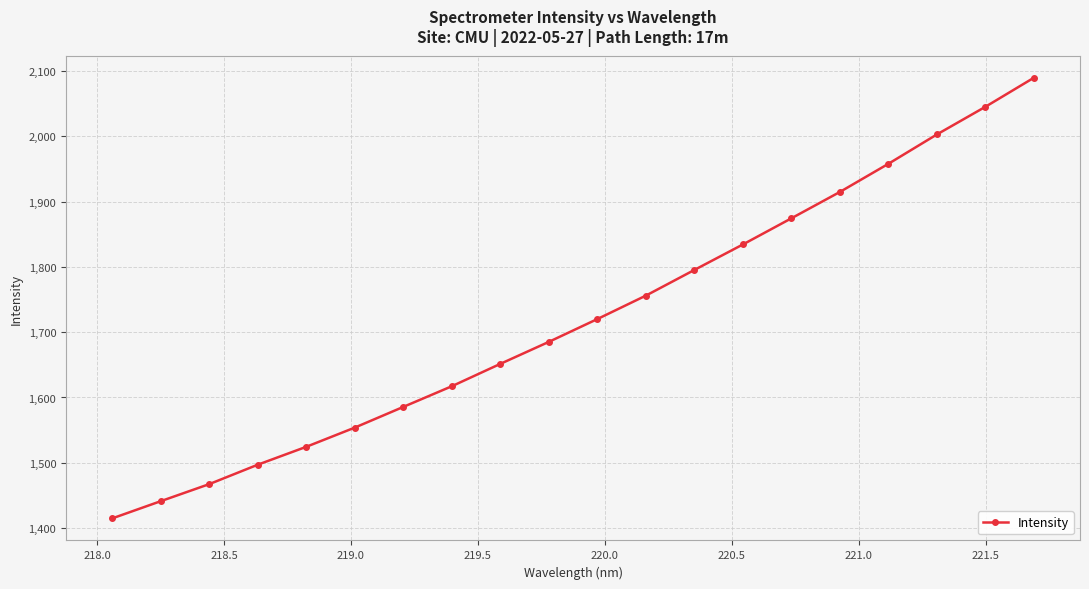

What is the average value?

1721.6